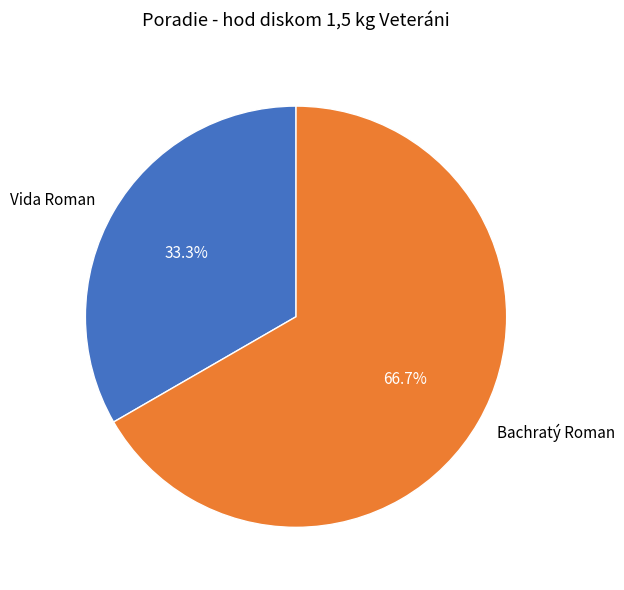

Approximately how many times larger is the value at Vida Roman compared to Bachratý Roman?

0.5